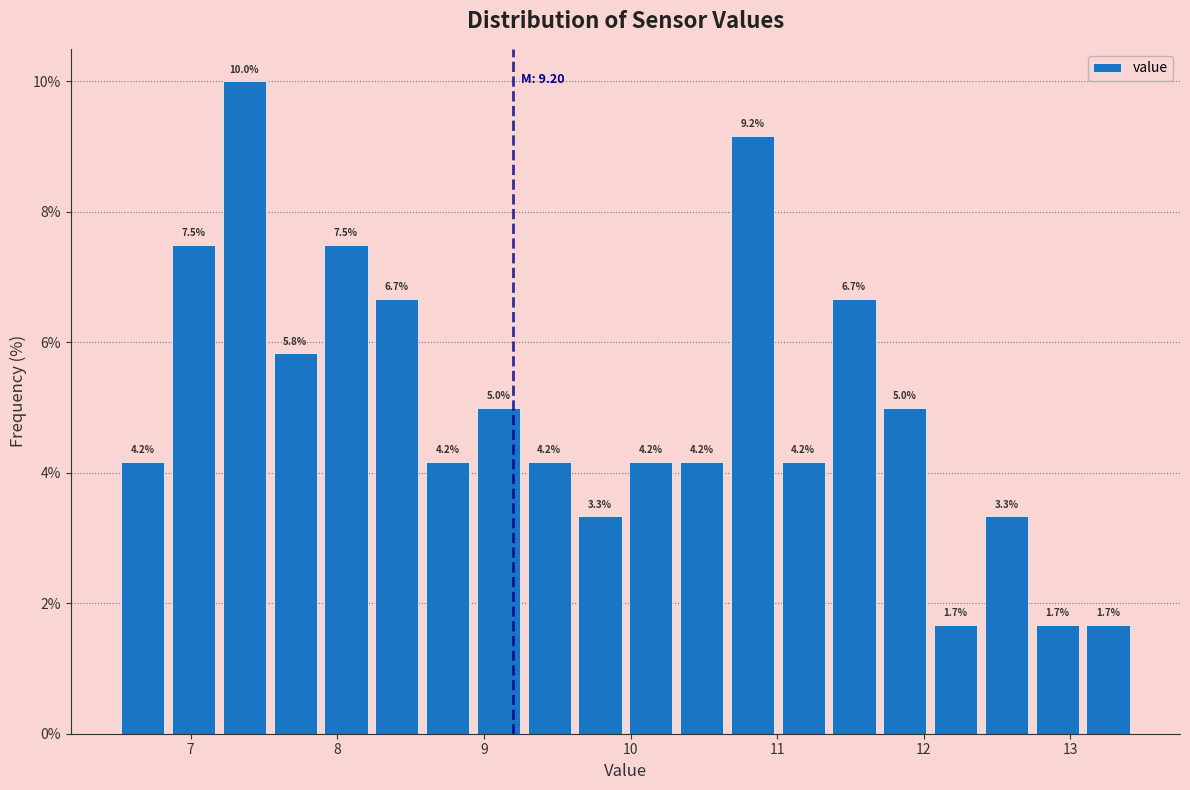

Around what value on the x-axis is the tallest bar? Give the approximate position of its centre, as read against the axis.

7.4